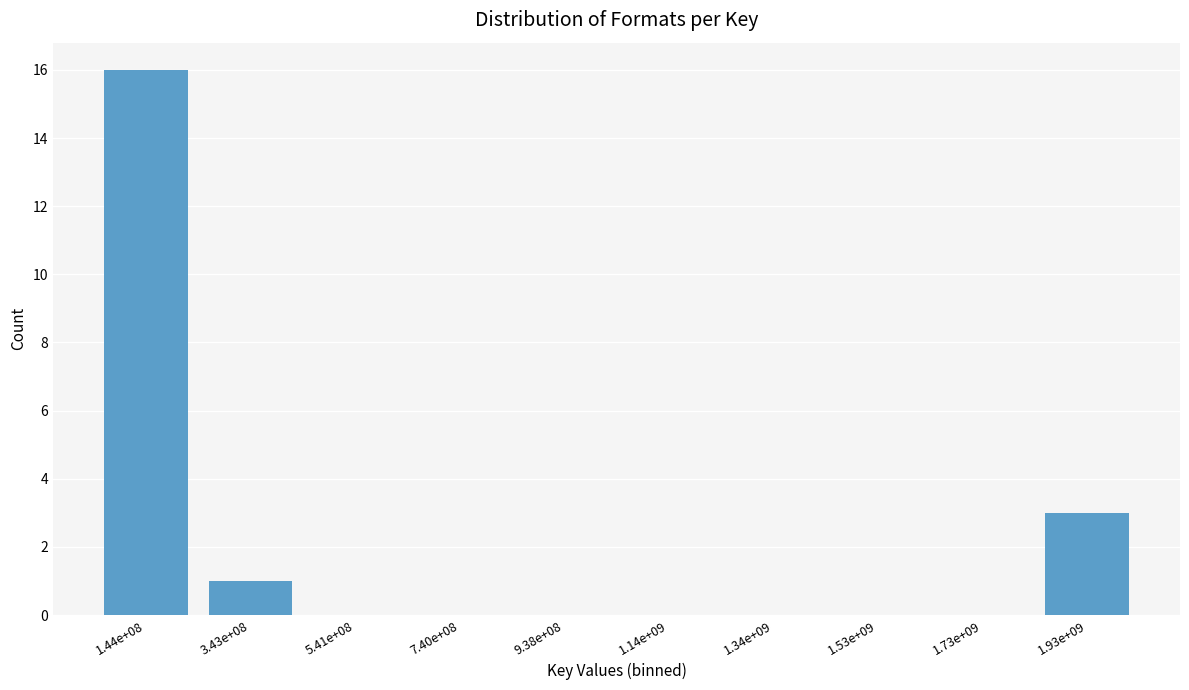

Reading left to right, transcribe all the data shown in this chart.

1.44e+08=16	3.43e+08=1	5.41e+08=0	7.40e+08=0	9.38e+08=0	1.14e+09=0	1.34e+09=0	1.53e+09=0	1.73e+09=0	1.93e+09=3